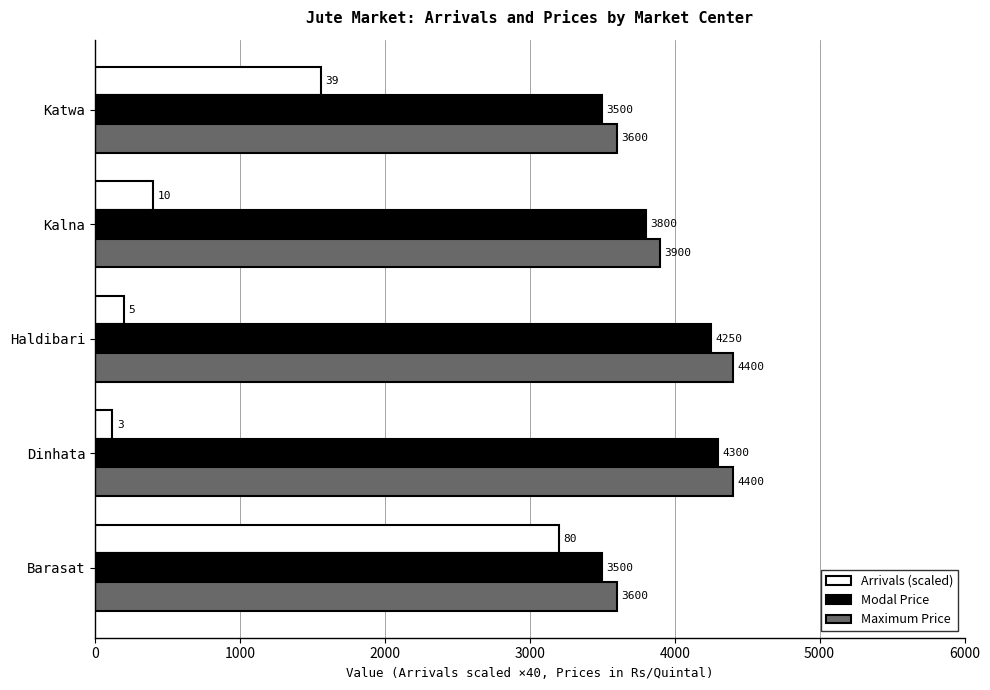

What is the spread (max minus min) of values at Kalna?

3500